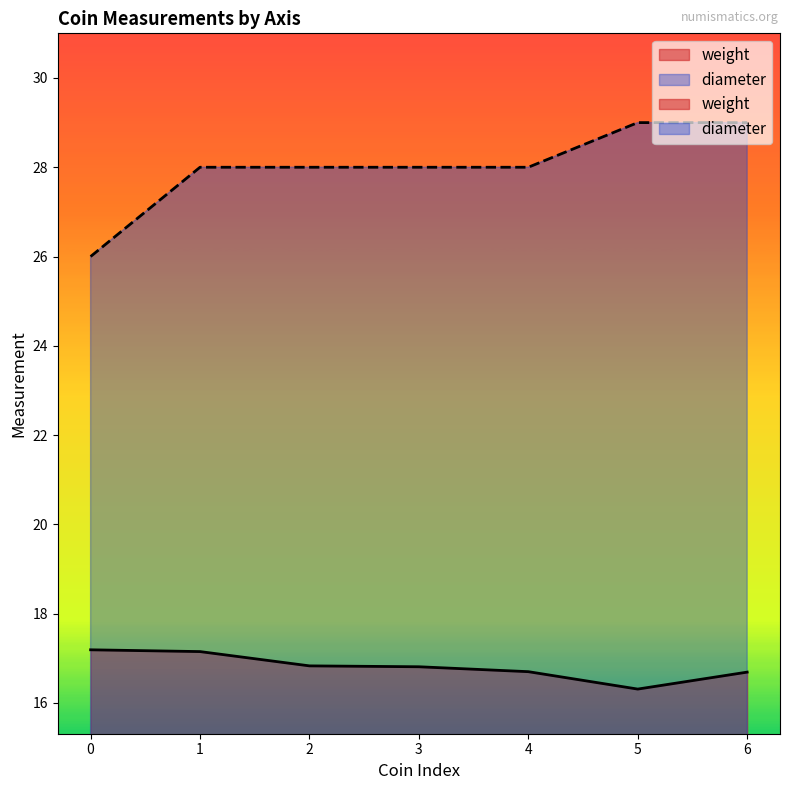

What is the approximate value of diameter at 6?

29.0